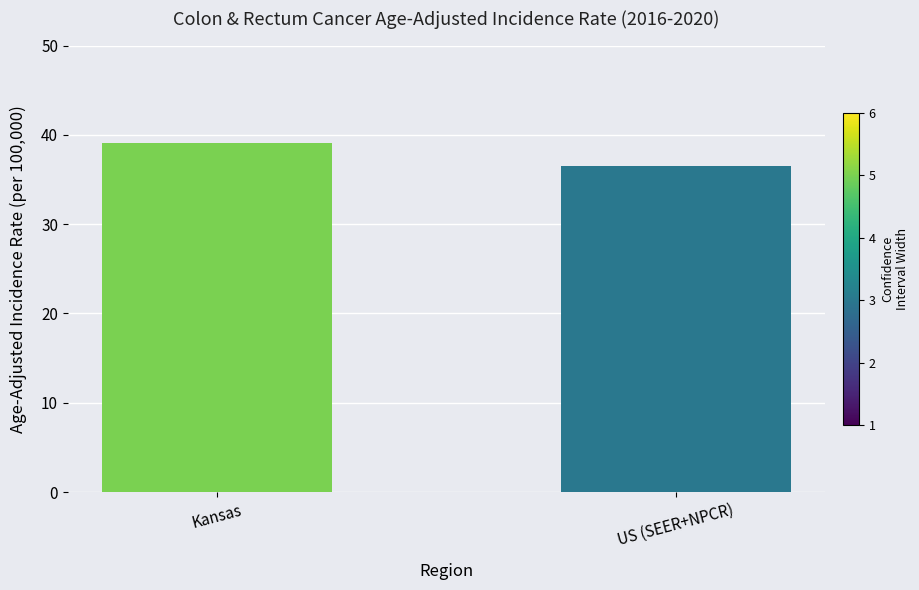

What value does the data have at Kansas?

39.1